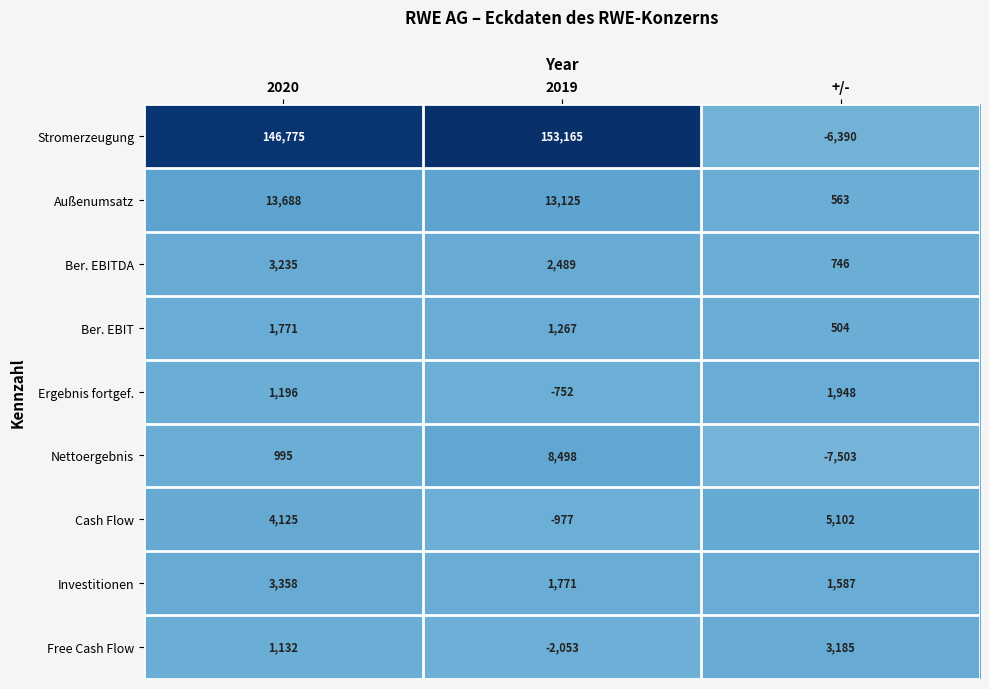

At which label does Außenumsatz first exceed 13125?

2020